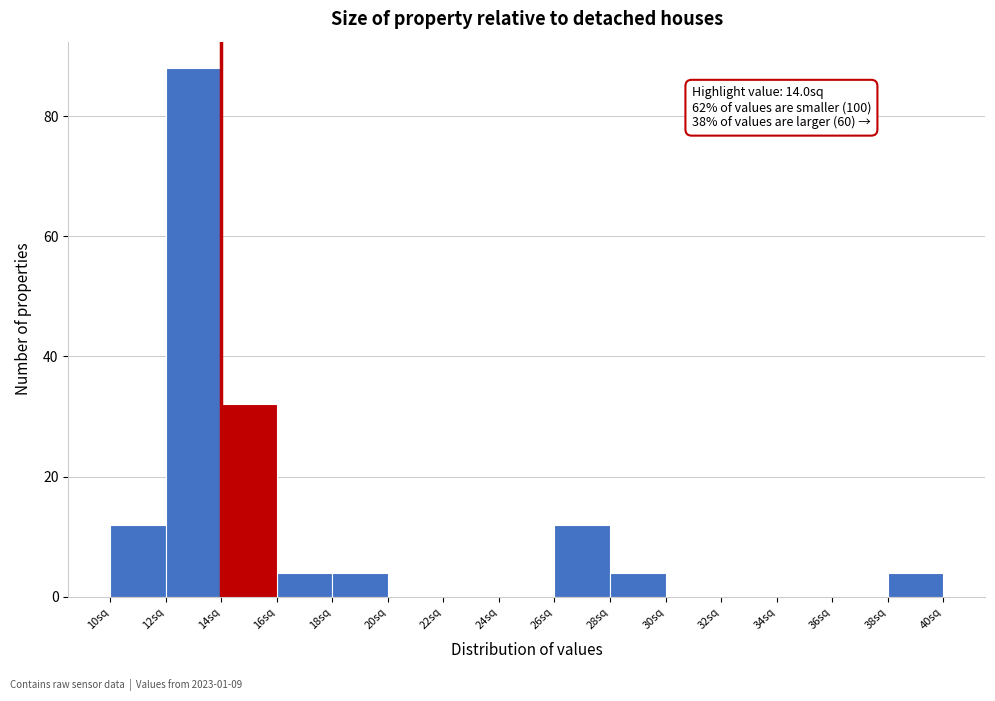

Over which range of the x-axis is the bar tallest?

12 to 14